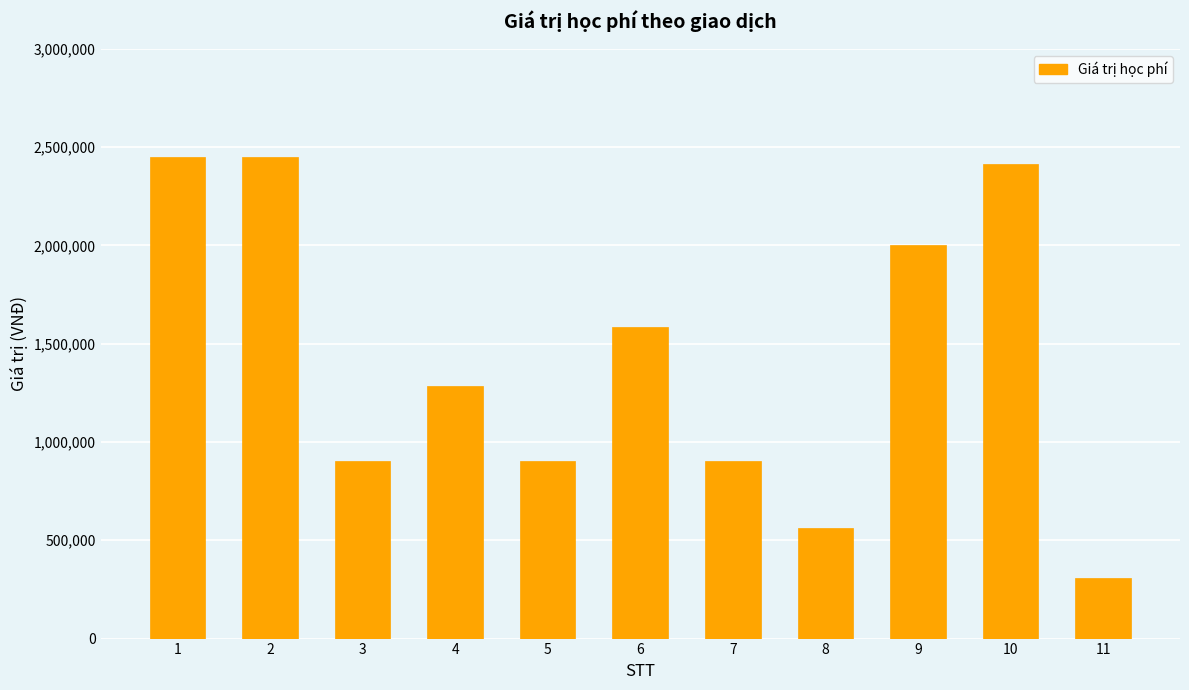

Does the chart contain stacked bars?

No